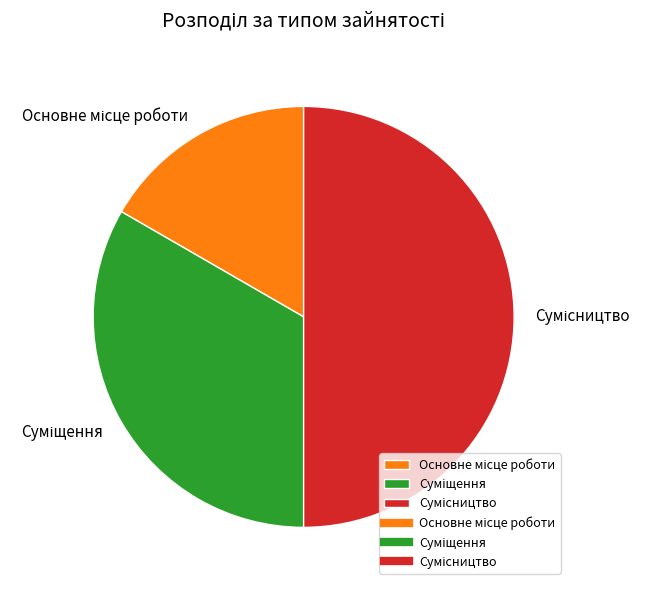

What percentage is the Суміщення slice, to the nearest percent?

33%